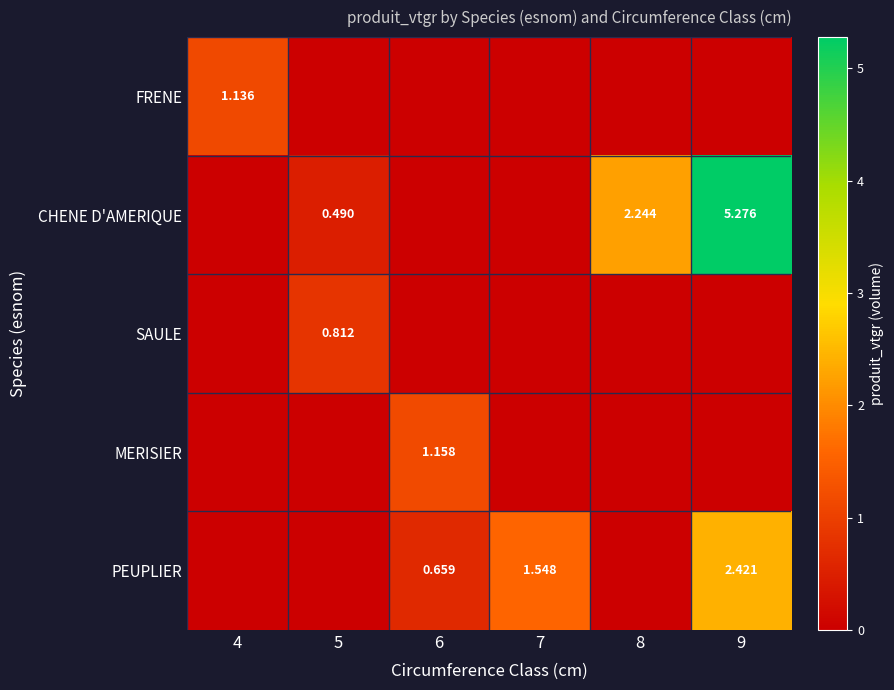

What is the total value across all series at 5?

1.3